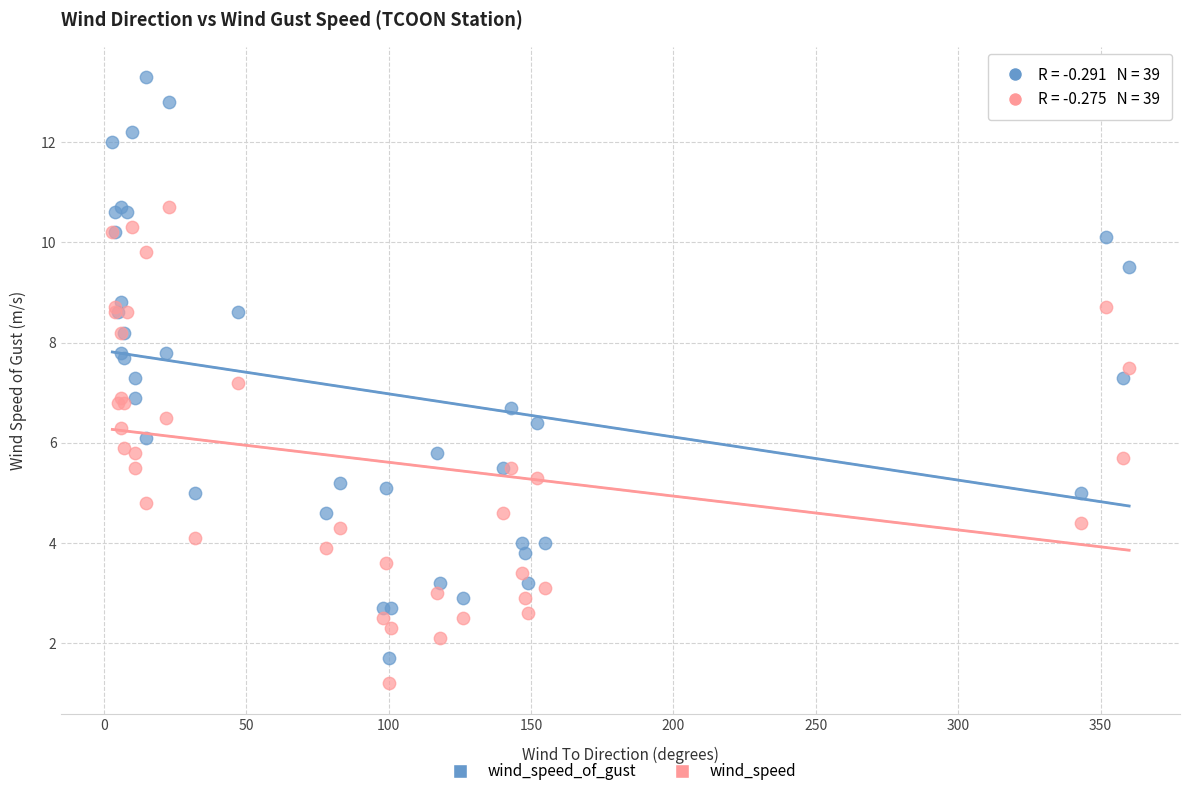

Which series has the largest Y range (max minus min)?

wind_speed_of_gust